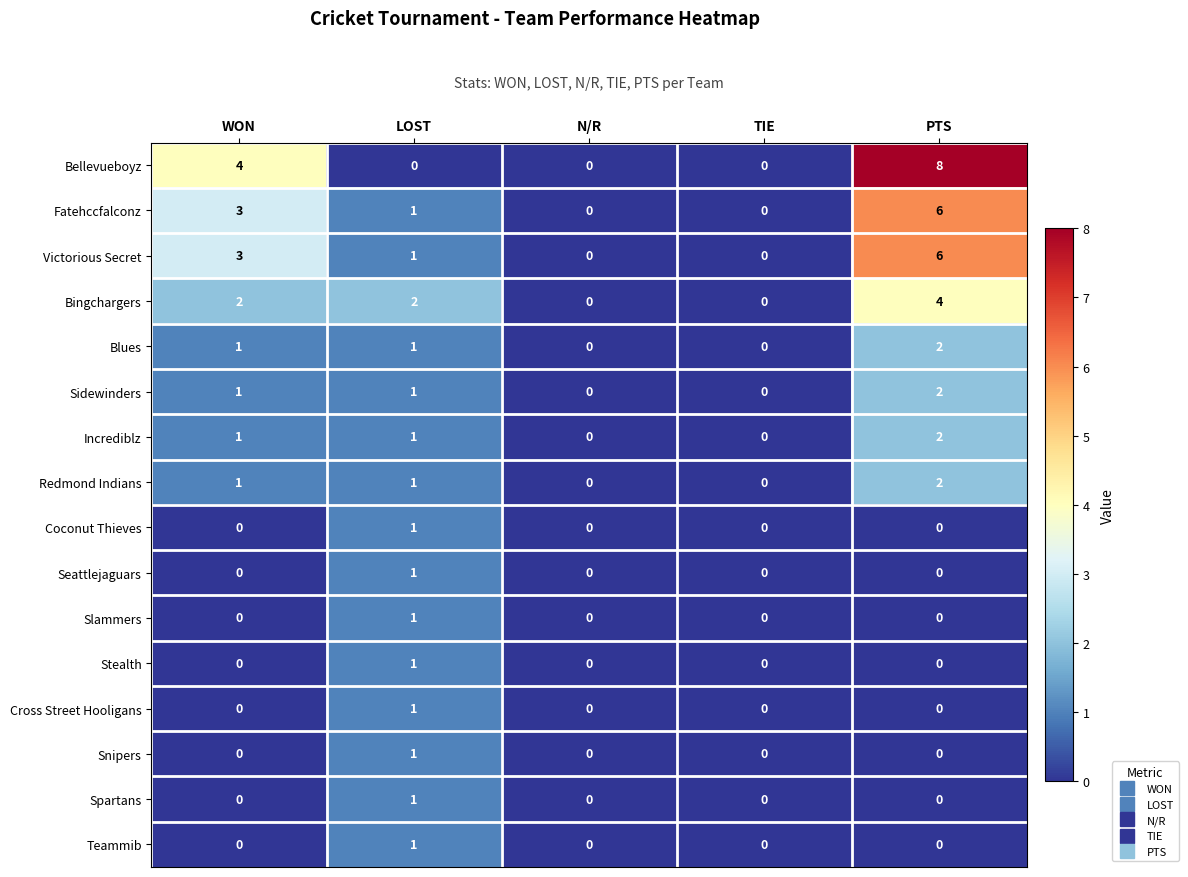

At which category does the chart reach its peak across all series?

PTS